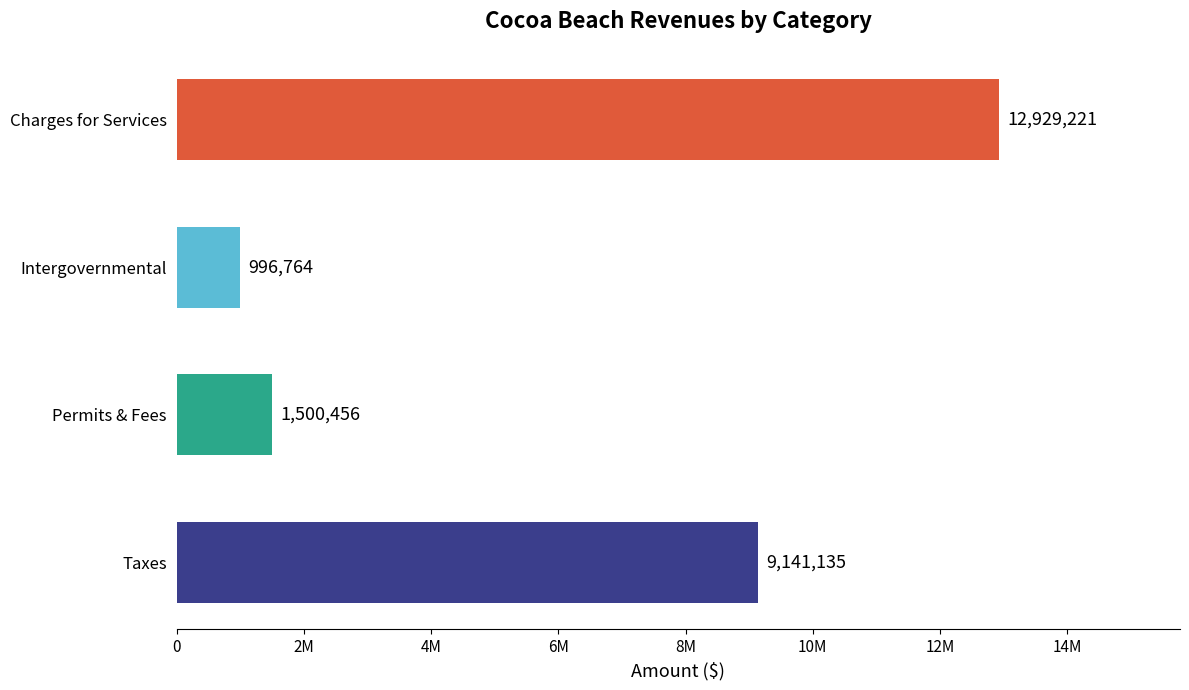

What is the sum of all values?

24567576